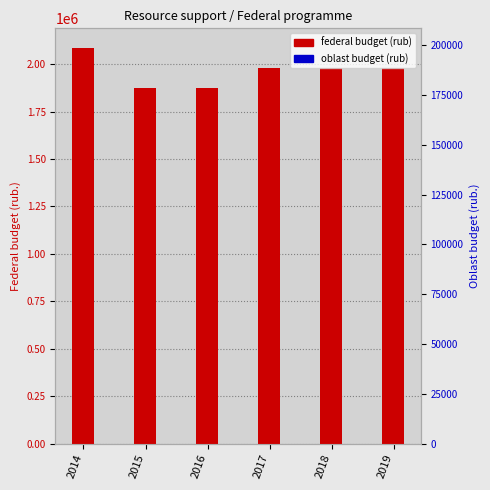

What is the difference between the federal budget (rub) values at 2014 and 2018?

103400